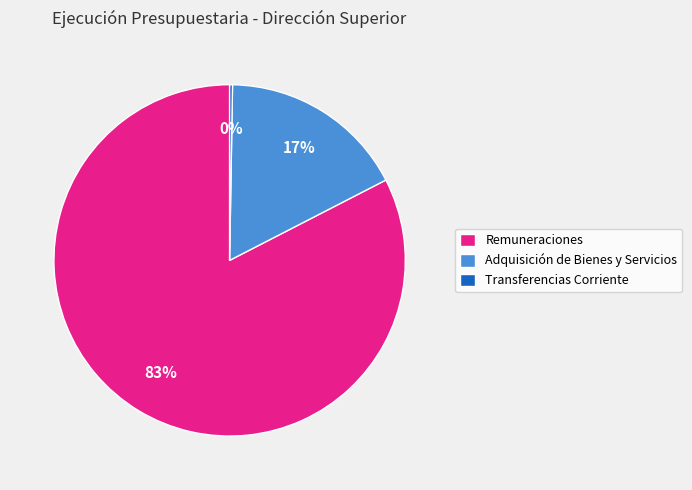

To the nearest percent, what is the average slice percentage?

33%